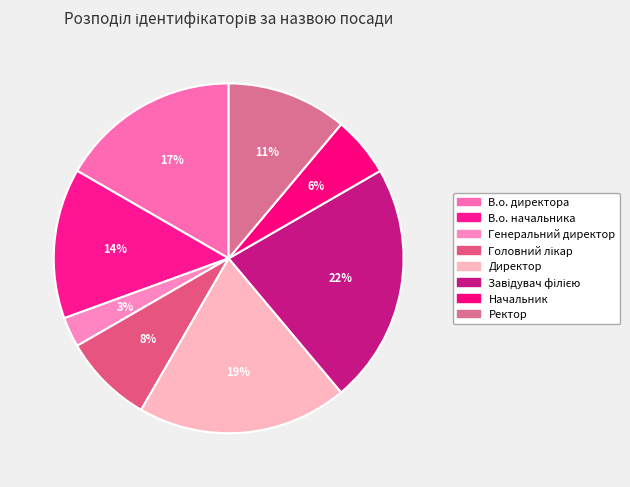

How many segments does this pie chart have?

8